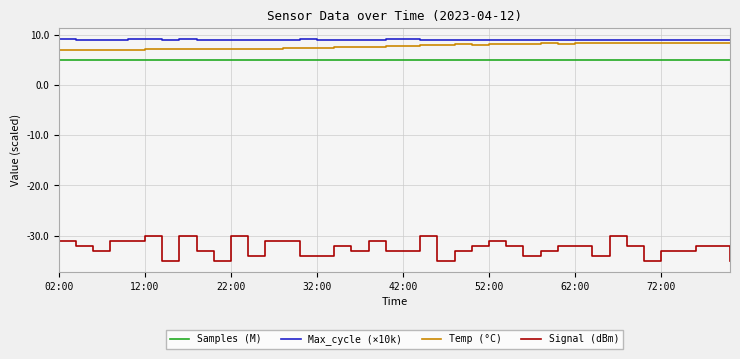

In Samples (M), how many points are higher than both neighbors (excluding endpoints)?

15